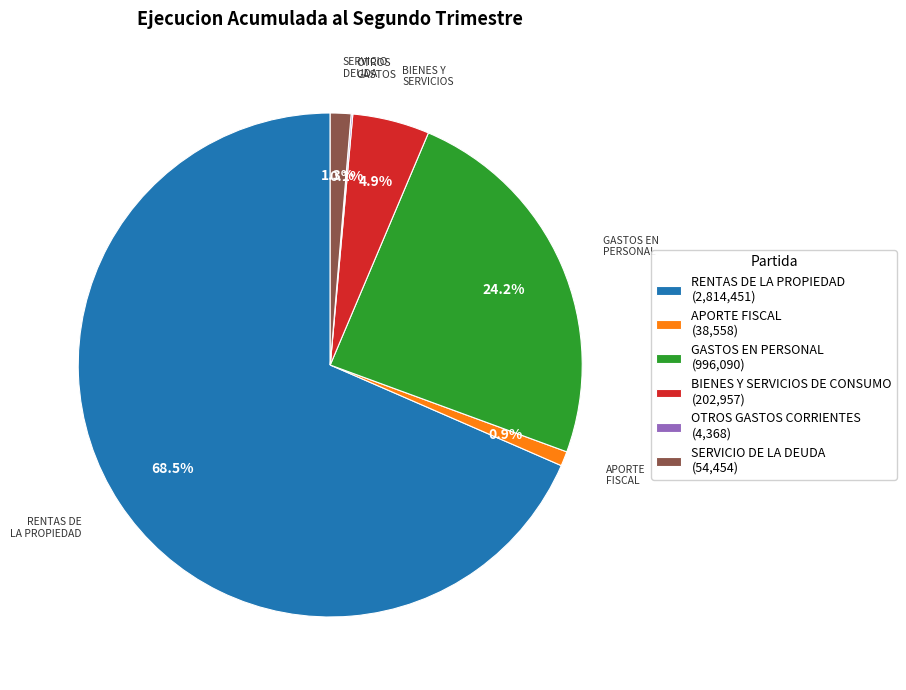

What is the ratio of the value at RENTAS DE LA PROPIEDAD (2,814,451) to the value at APORTE FISCAL (38,558)?

73.0